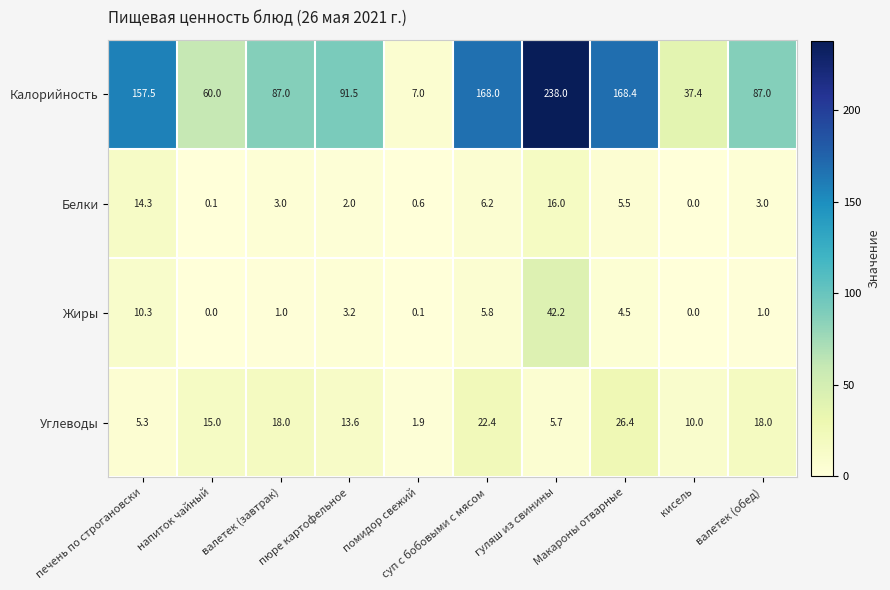

Which series has the largest total across all categories?

Калорийность